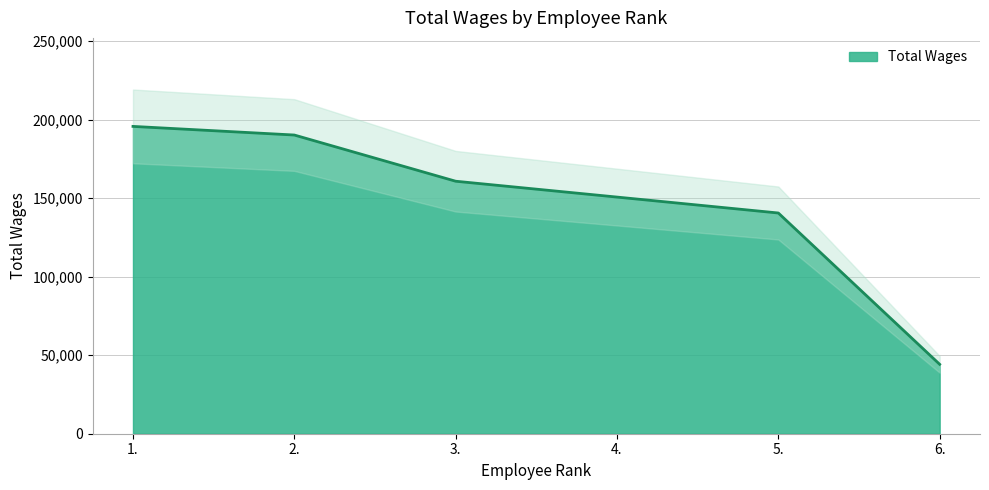

What is the change in value from 3. to 6.?

-116572